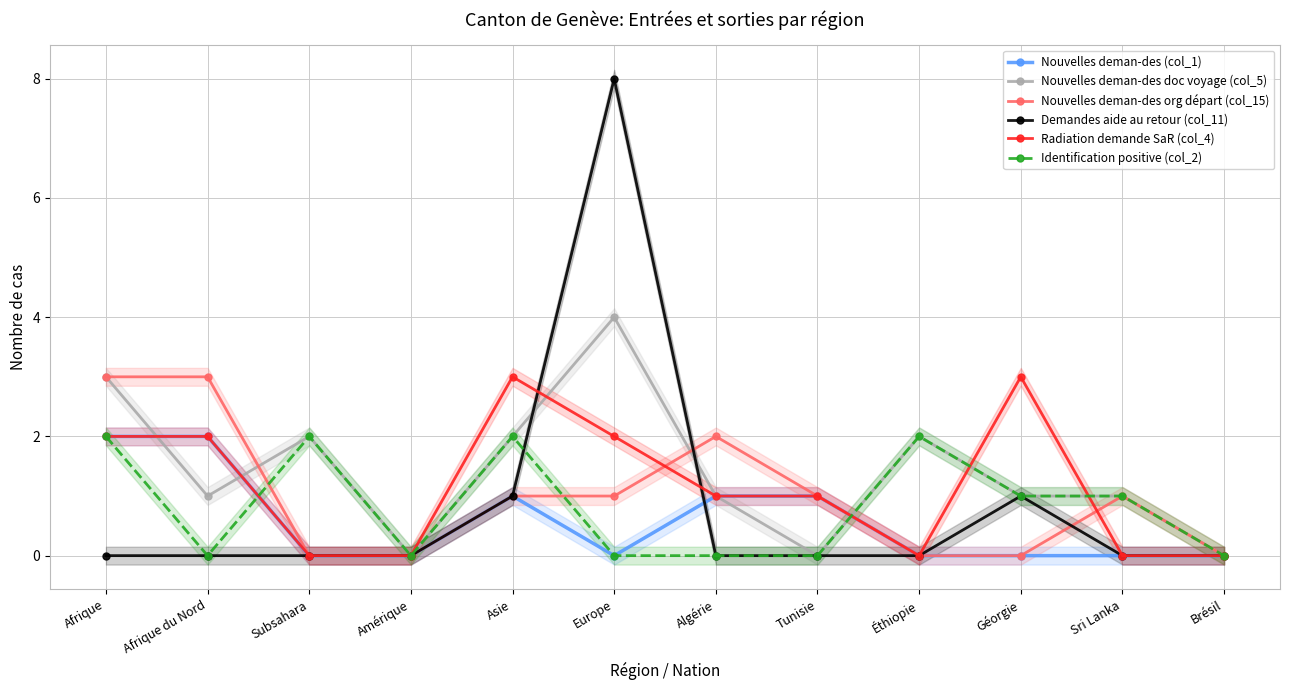

At which category does the chart reach its peak across all series?

Europe